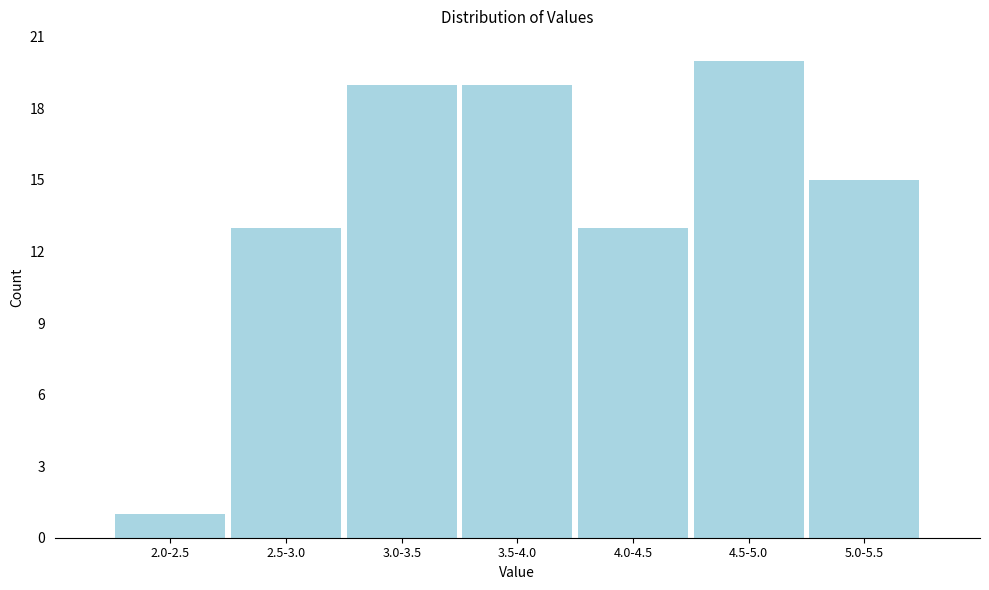

Reading right to left, extract all data points from this chart.

5.0-5.5=15	4.5-5.0=20	4.0-4.5=13	3.5-4.0=19	3.0-3.5=19	2.5-3.0=13	2.0-2.5=1